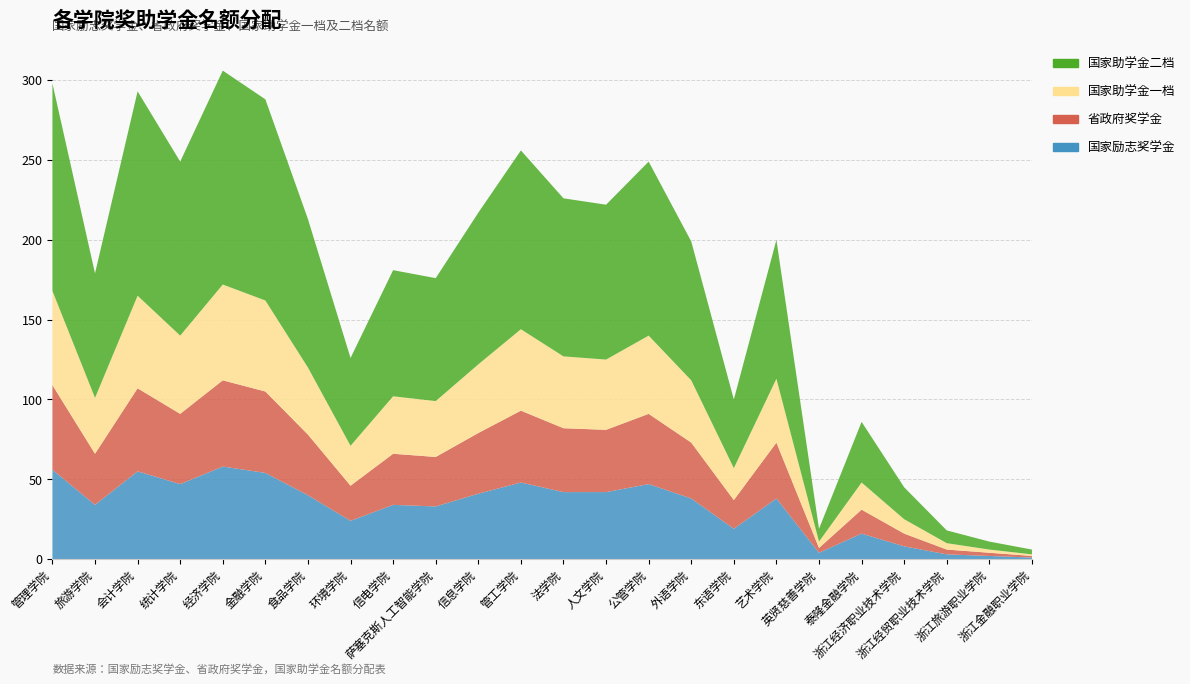

Reading left to right, extract all data points from this chart.

国家励志奖学金: 管理学院=56	旅游学院=34	会计学院=55	统计学院=47	经济学院=58	金融学院=54	食品学院=40	环境学院=24	信电学院=34	萨塞克斯人工智能学院=33	信息学院=41	管工学院=48	法学院=42	人文学院=42	公管学院=47	外语学院=38	东语学院=19	艺术学院=38	英贤慈善学院=4	泰隆金融学院=16	浙江经济职业技术学院=8	浙江经贸职业技术学院=3	浙江旅游职业学院=2	浙江金融职业学院=1
省政府奖学金: 管理学院=53	旅游学院=32	会计学院=52	统计学院=44	经济学院=54	金融学院=51	食品学院=38	环境学院=22	信电学院=32	萨塞克斯人工智能学院=31	信息学院=38	管工学院=45	法学院=40	人文学院=39	公管学院=44	外语学院=35	东语学院=18	艺术学院=35	英贤慈善学院=3	泰隆金融学院=15	浙江经济职业技术学院=8	浙江经贸职业技术学院=3	浙江旅游职业学院=2	浙江金融职业学院=1
国家助学金一档: 管理学院=59	旅游学院=35	会计学院=58	统计学院=49	经济学院=60	金融学院=57	食品学院=42	环境学院=25	信电学院=36	萨塞克斯人工智能学院=35	信息学院=43	管工学院=51	法学院=45	人文学院=44	公管学院=49	外语学院=39	东语学院=20	艺术学院=40	英贤慈善学院=4	泰隆金融学院=17	浙江经济职业技术学院=9	浙江经贸职业技术学院=4	浙江旅游职业学院=2	浙江金融职业学院=1
国家助学金二档: 管理学院=130	旅游学院=78	会计学院=128	统计学院=109	经济学院=134	金融学院=126	食品学院=93	环境学院=55	信电学院=79	萨塞克斯人工智能学院=77	信息学院=95	管工学院=112	法学院=99	人文学院=97	公管学院=109	外语学院=87	东语学院=43	艺术学院=87	英贤慈善学院=8	泰隆金融学院=38	浙江经济职业技术学院=20	浙江经贸职业技术学院=8	浙江旅游职业学院=5	浙江金融职业学院=3